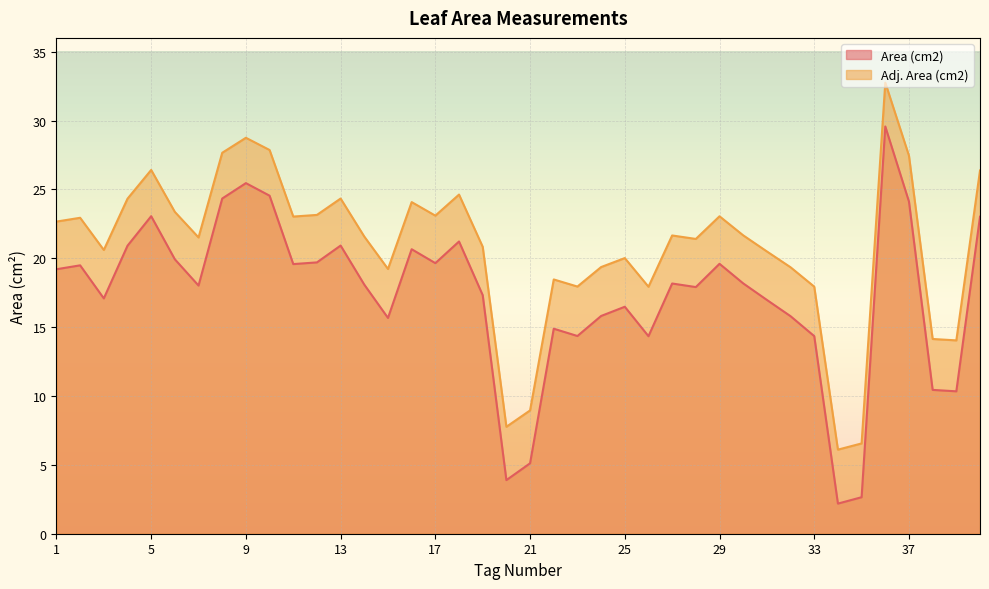

List the series in order of their peak value, highest first.

Adj. Area (cm2), Area (cm2)